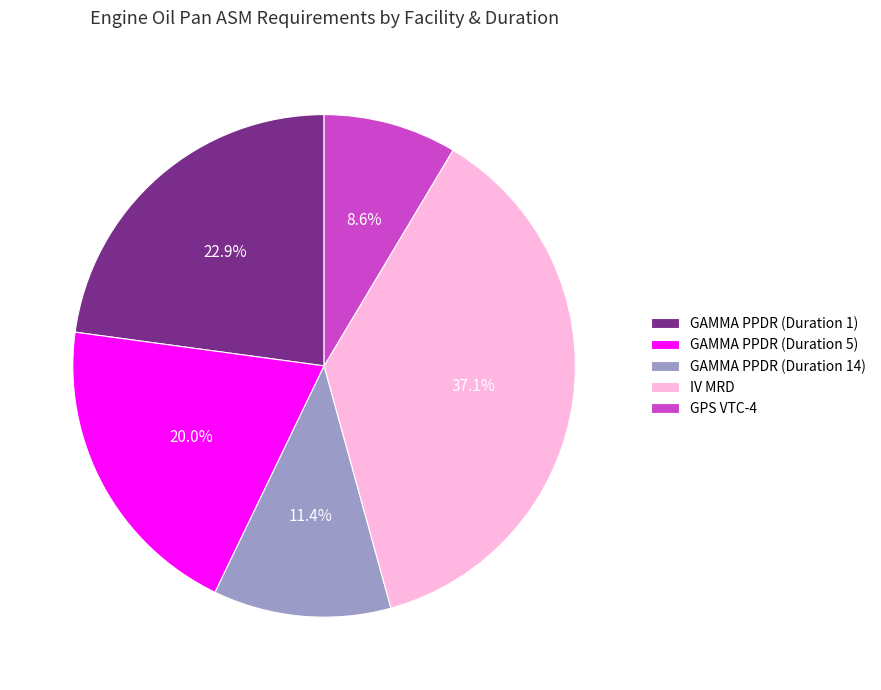

The IV MRD slice represents 23% of the pie. True or false?

False